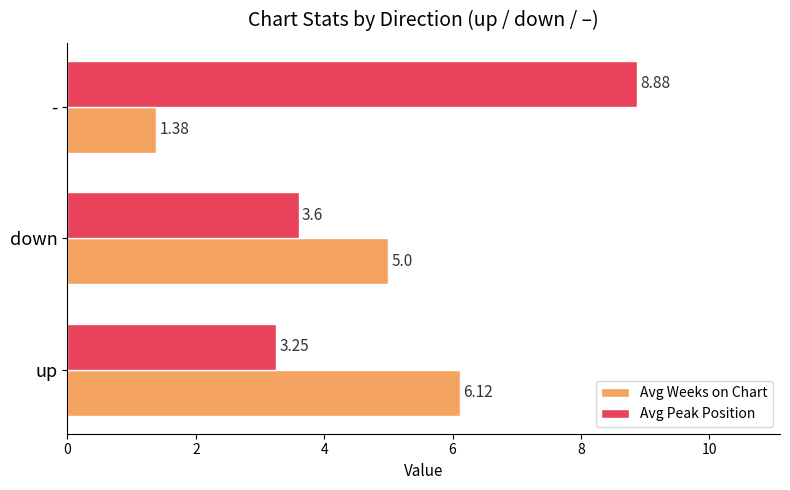

Which series has the largest total across all categories?

Avg Peak Position